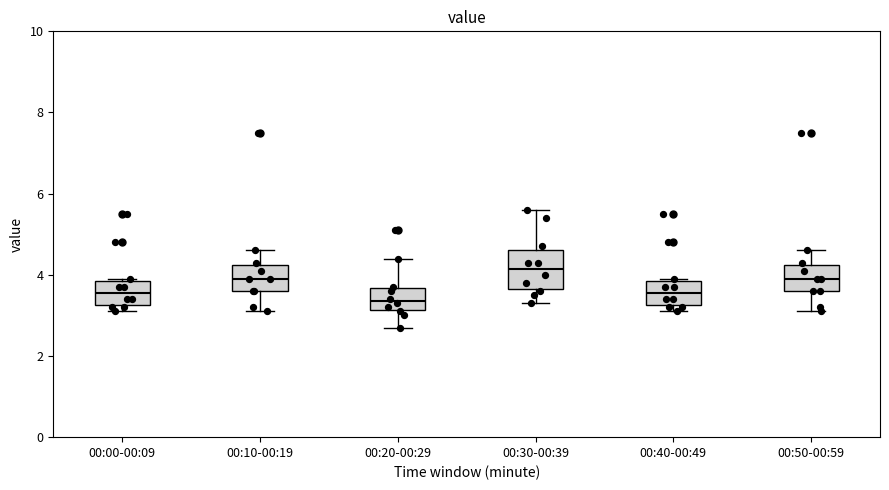

Reading left to right, transcribe this box plot: for each box, give where its median line is, the range the box spans, and where its two whiskers end, as read against the y-axis. The values are not printed on the chart, so give them approximately, as read against the axis.

00:00-00:09: median 3.6, box 3.2 to 3.8, whiskers 3.2 (just below the box's lower edge) to 4.0
00:10-00:19: median 4.0, box 3.6 to 4.2, whiskers 3.2 to 4.6
00:20-00:29: median 3.4, box 3.2 to 3.6, whiskers 2.8 to 4.4
00:30-00:39: median 4.2, box 3.6 to 4.6, whiskers 3.4 to 5.6
00:40-00:49: median 3.6, box 3.2 to 3.8, whiskers 3.2 (just below the box's lower edge) to 4.0
00:50-00:59: median 4.0, box 3.6 to 4.2, whiskers 3.2 to 4.6